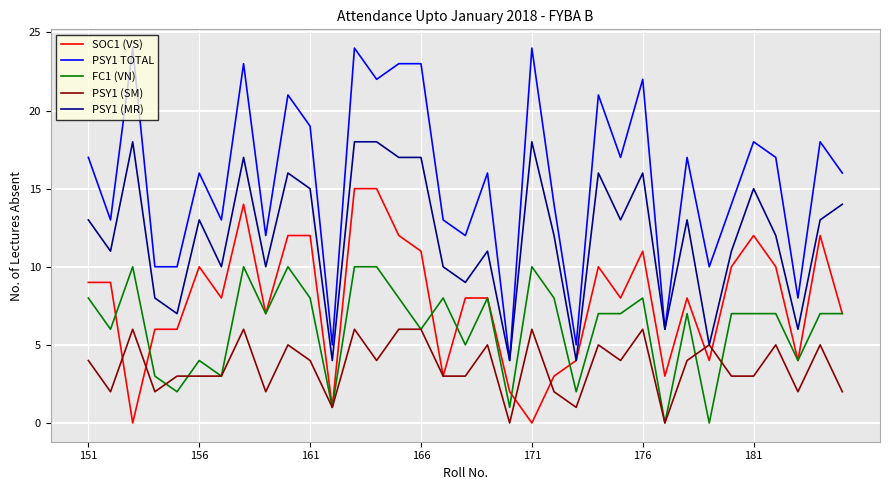

Which series has the largest total across all categories?

PSY1 TOTAL